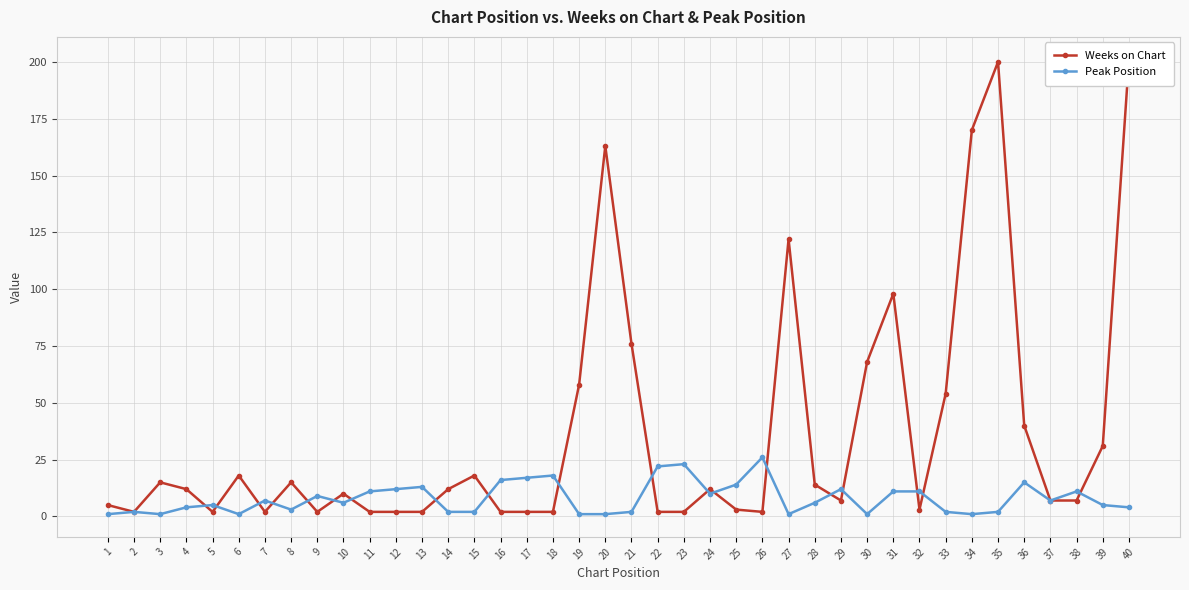

List the series in order of their peak value, highest first.

Weeks on Chart, Peak Position